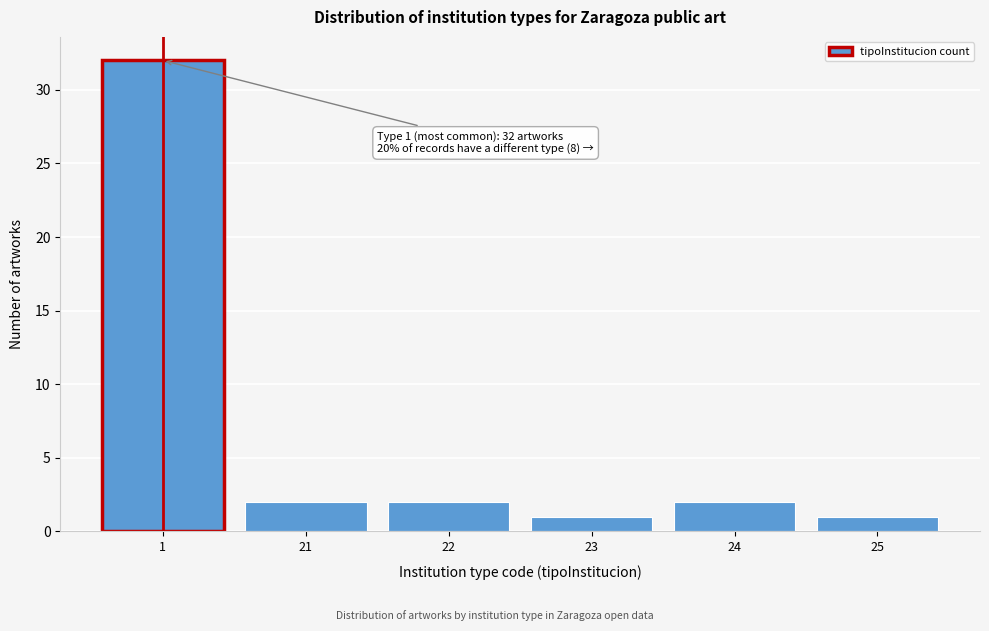

Reading left to right, transcribe all the data shown in this chart.

32	2	2	1	2	1